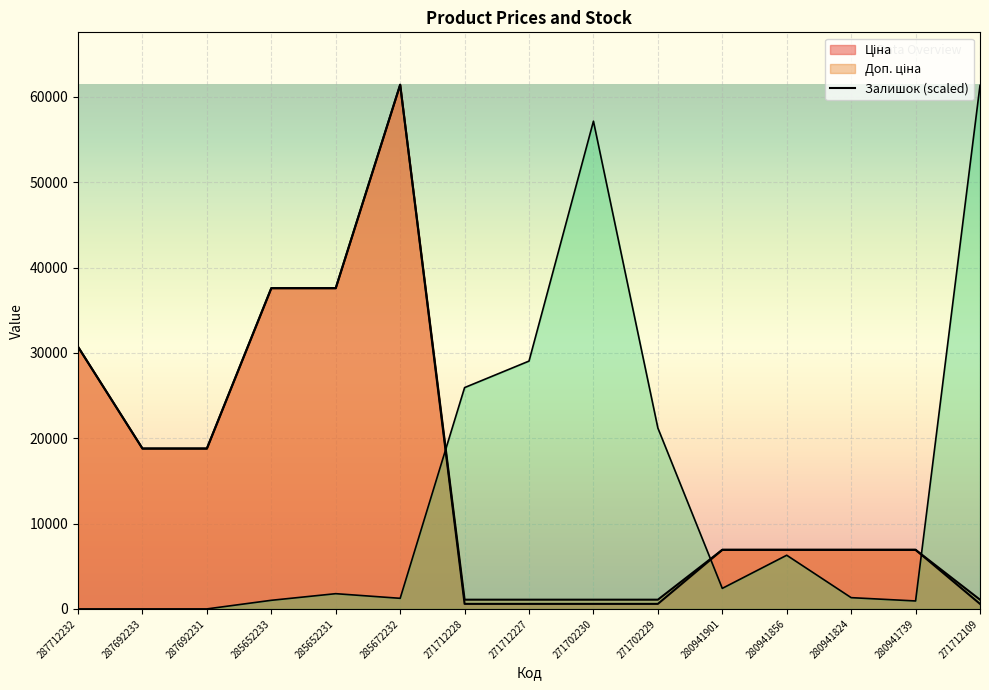

At which category is the sum across all series the highest?

285672232